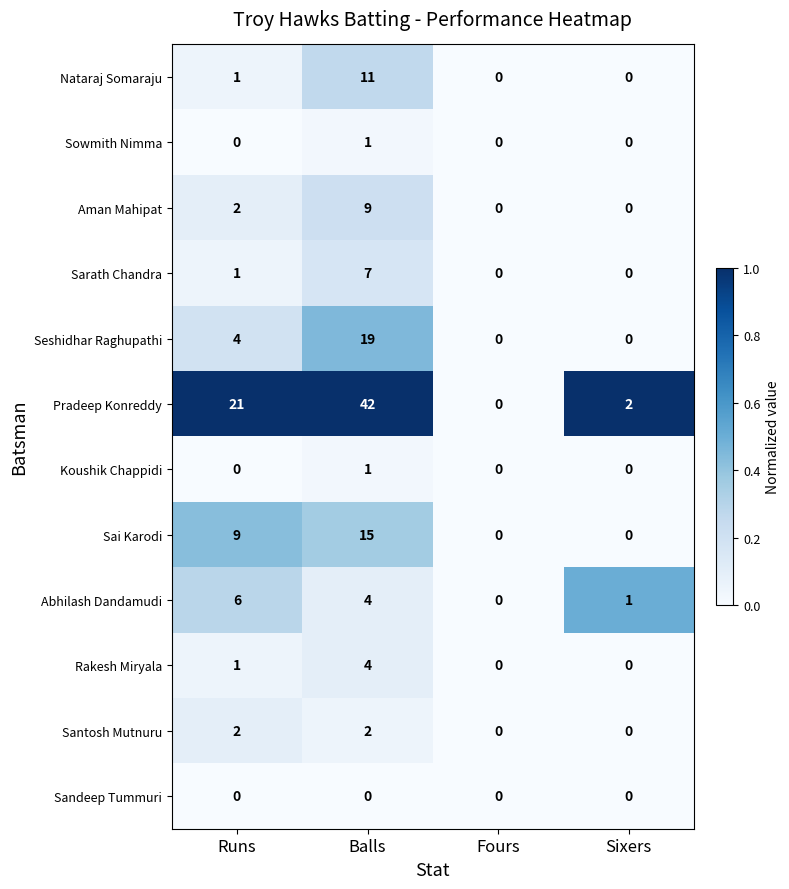

Between Fours and Sixers, which series saw the biggest shift?

Pradeep Konreddy